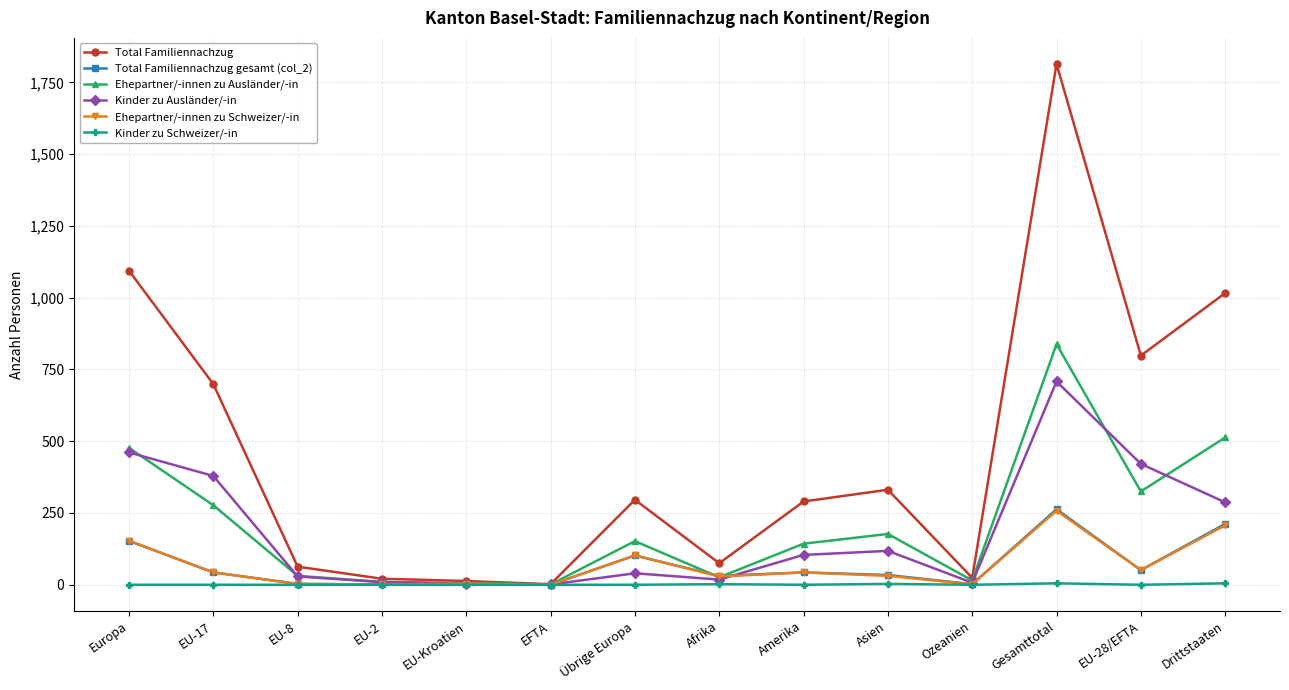

What is the total value across all series at EU-28/EFTA?

1646